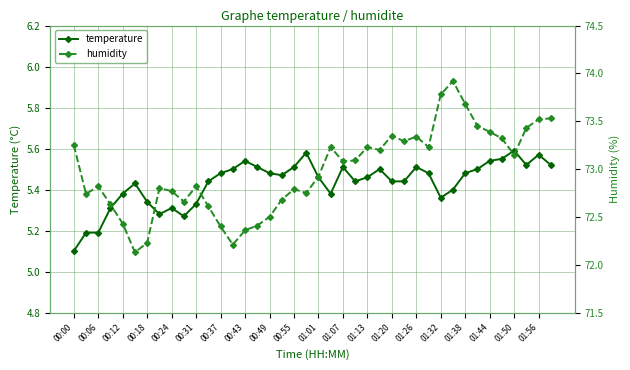

At which label is temperature closest to 5?

00:00